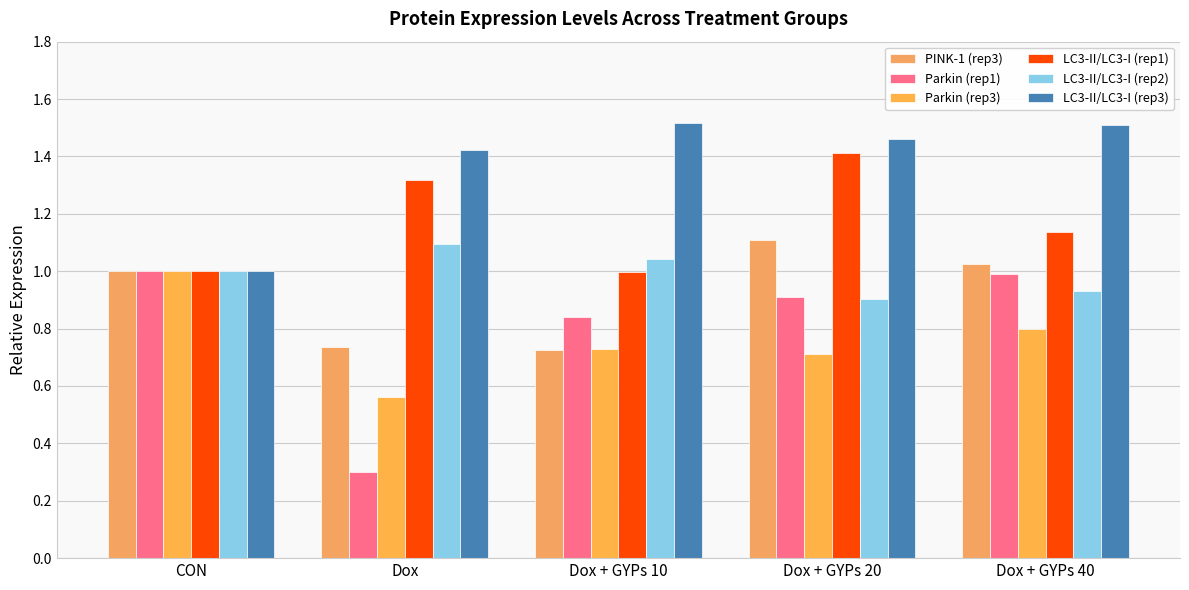

What is the smallest value displayed?

0.3